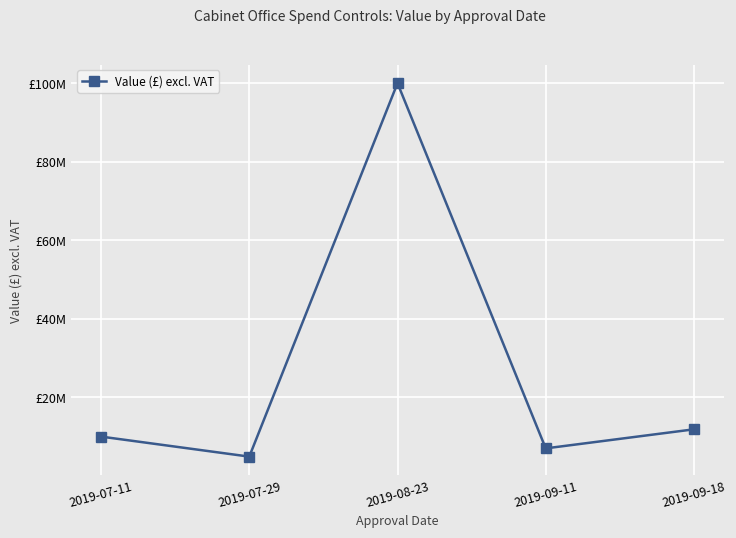

The chart shows a value of 2990767 at 2019-09-11. True or false?

False